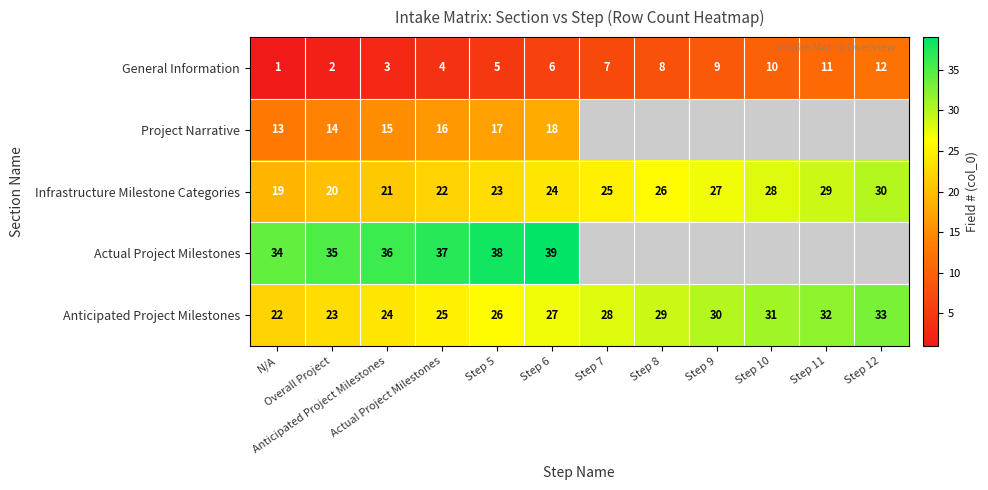

Where does the Infrastructure Milestone Categories series first go above 25?

Step 8